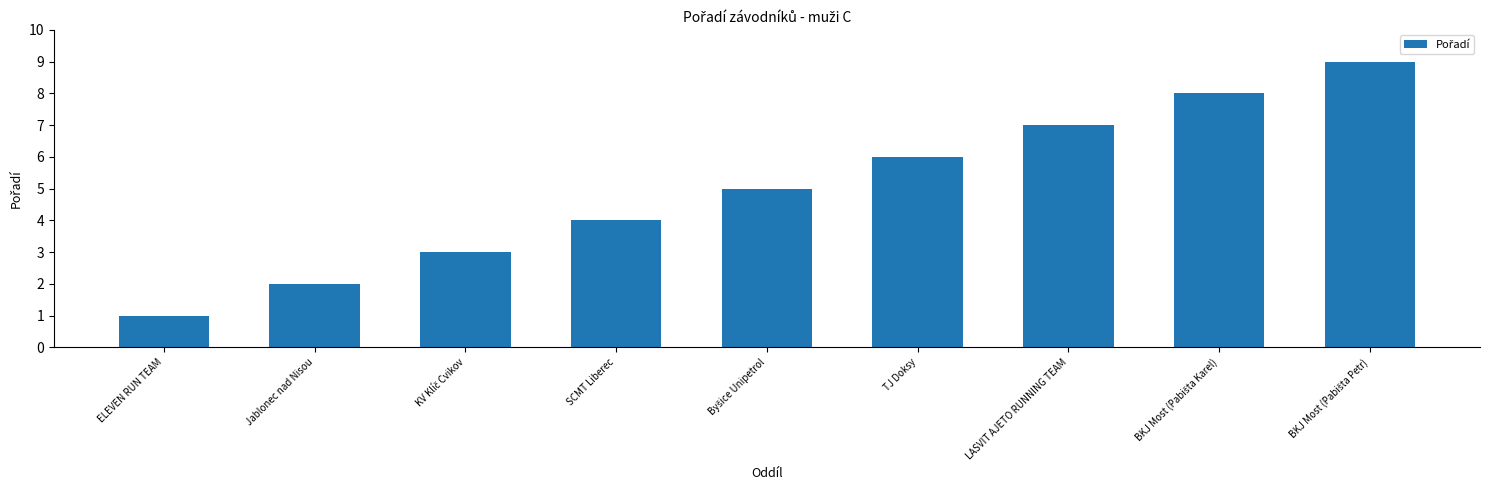

How many categories are shown in the chart?

9